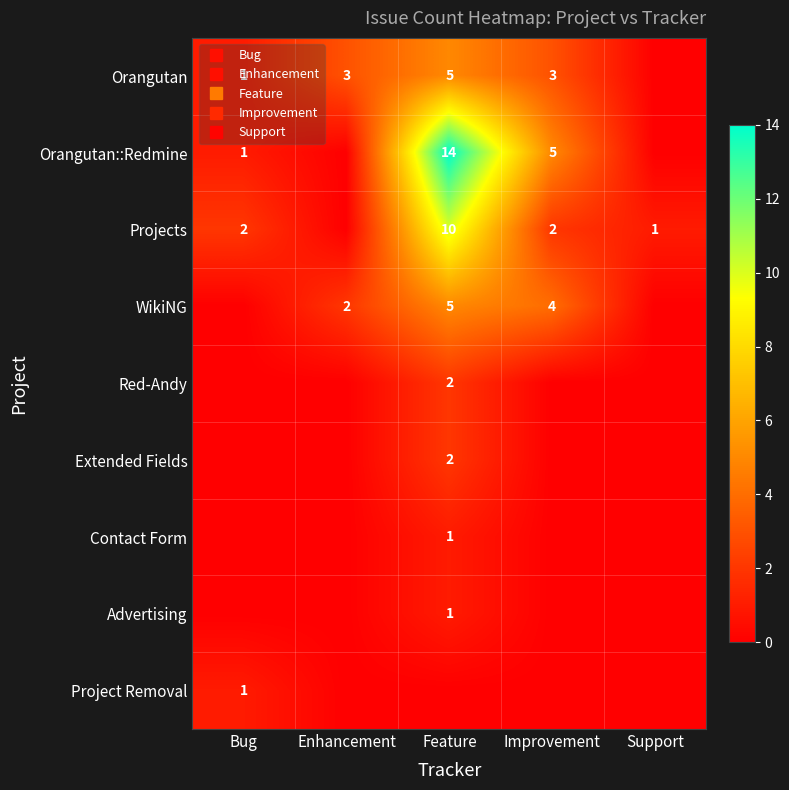

List the labels in order of Project Removal value, largest first.

Bug, Enhancement, Feature, Improvement, Support